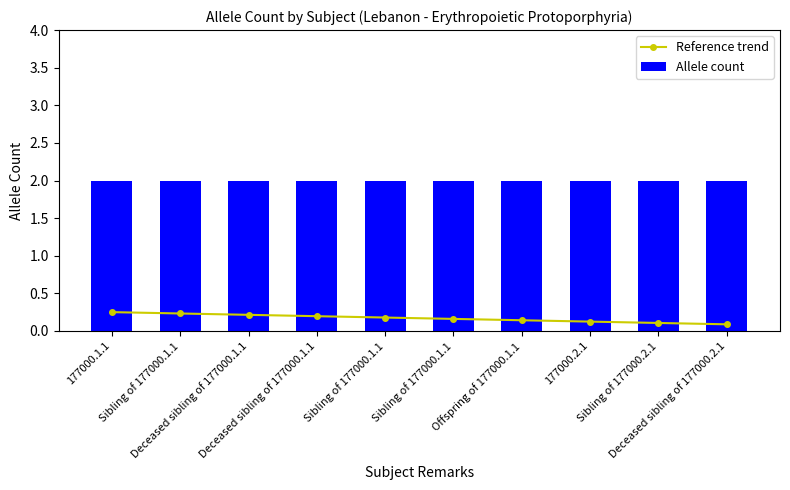

Which has a higher value, Sibling of 177000.1.1 or Deceased sibling of 177000.1.1?

Deceased sibling of 177000.1.1